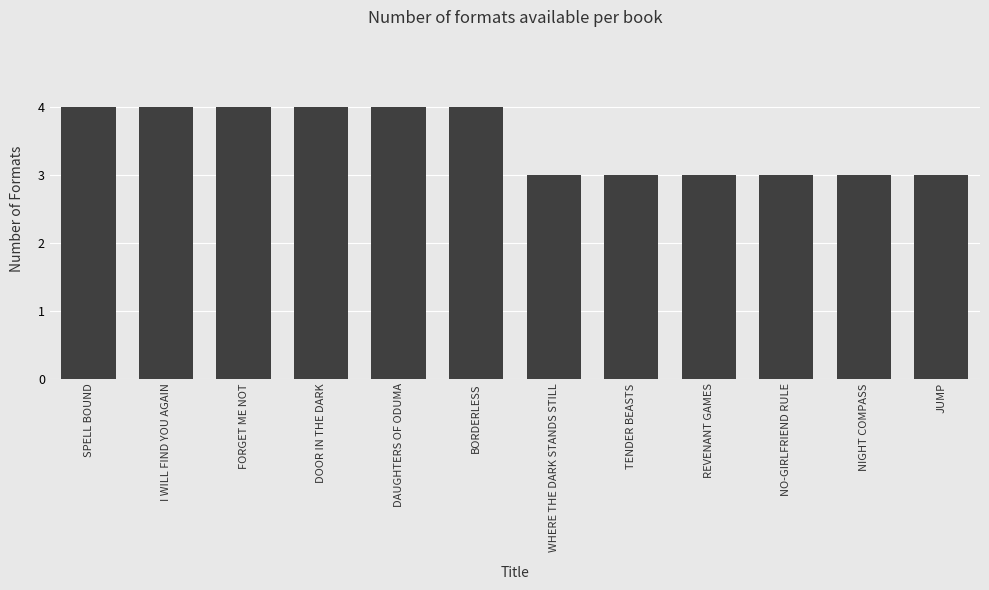

Reading right to left, extract all data points from this chart.

3	3	3	3	3	3	4	4	4	4	4	4